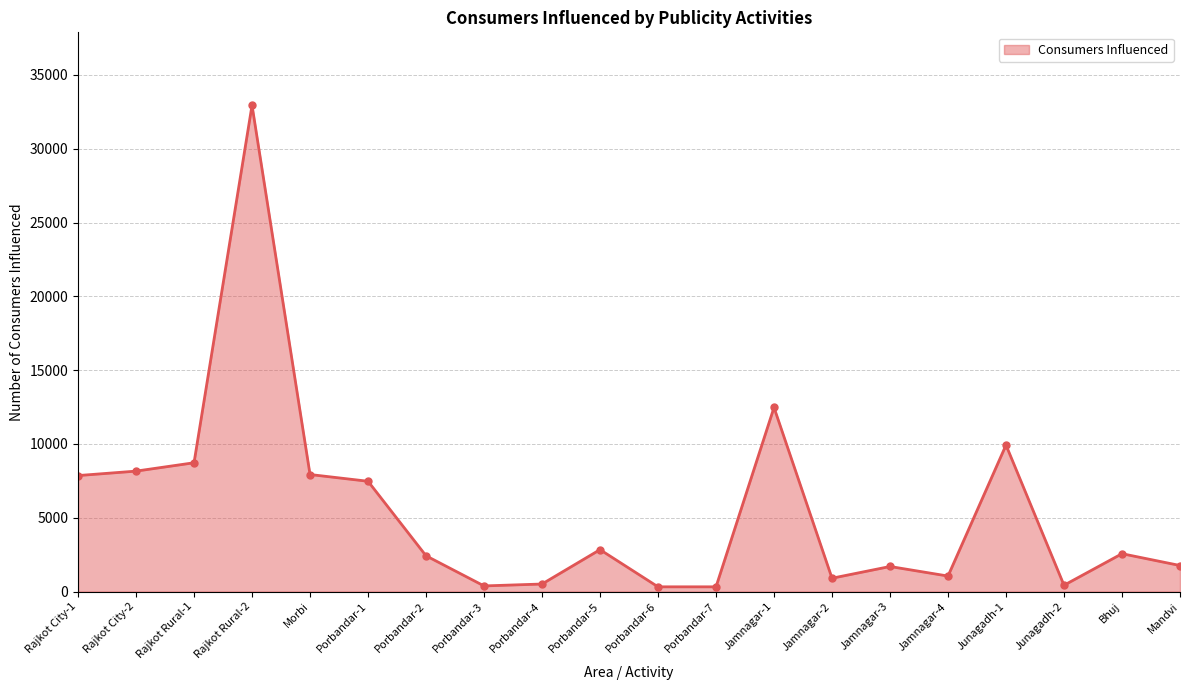

What is the difference between the maximum and minimum values?

32617